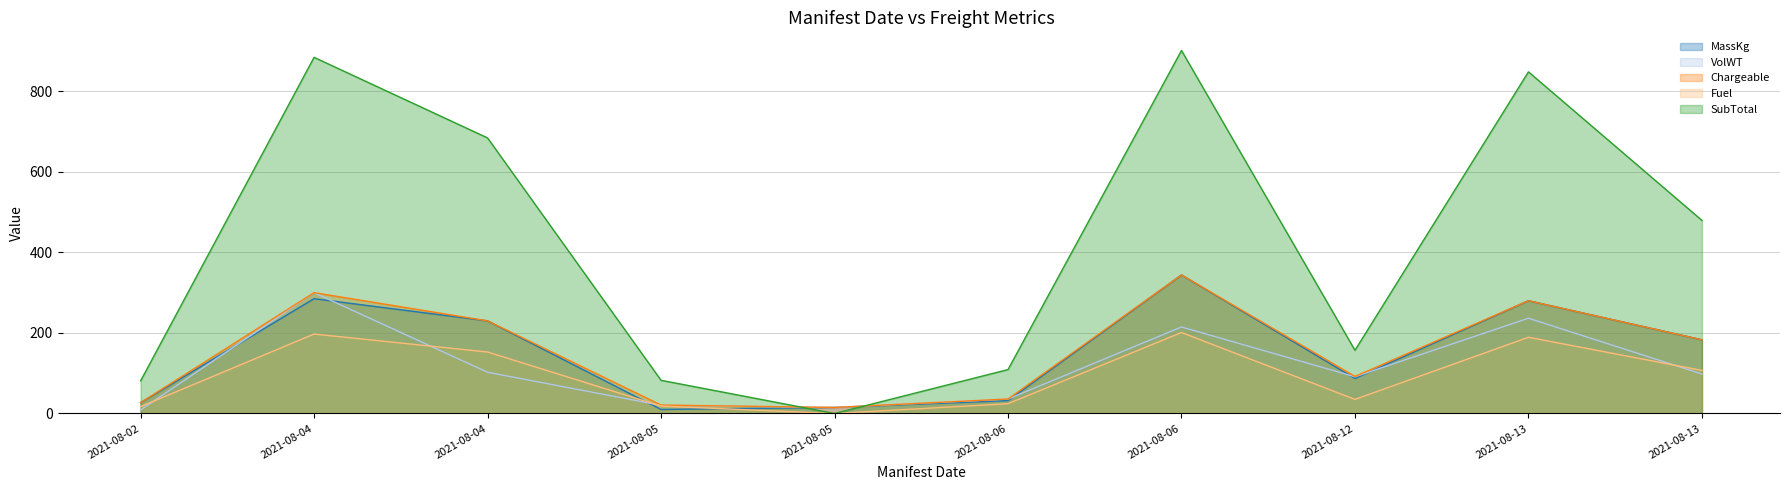

Reading left to right, extract all data points from this chart.

MassKg: 2021-08-02=27.0	2021-08-04=285.0	2021-08-04=230.0	2021-08-05=10.0	2021-08-05=15.0	2021-08-06=32.0	2021-08-06=344.0	2021-08-12=87.0	2021-08-13=280.0	2021-08-13=183.0
VolWT: 2021-08-02=8.9	2021-08-04=299.9	2021-08-04=102.4	2021-08-05=20.2	2021-08-05=15.0	2021-08-06=35.8	2021-08-06=214.8	2021-08-12=91.2	2021-08-13=236.5	2021-08-13=98.0
Chargeable: 2021-08-02=27.0	2021-08-04=300.0	2021-08-04=230.0	2021-08-05=21.0	2021-08-05=15.0	2021-08-06=36.0	2021-08-06=344.0	2021-08-12=92.0	2021-08-13=280.0	2021-08-13=183.0
Fuel: 2021-08-02=17.0	2021-08-04=197.3	2021-08-04=152.6	2021-08-05=18.4	2021-08-05=0.0	2021-08-06=24.3	2021-08-06=201.1	2021-08-12=35.0	2021-08-13=189.2	2021-08-13=107.0
SubTotal: 2021-08-02=81.0	2021-08-04=884.2	2021-08-04=684.1	2021-08-05=82.4	2021-08-05=0.0	2021-08-06=109.0	2021-08-06=901.2	2021-08-12=156.9	2021-08-13=848.1	2021-08-13=479.4